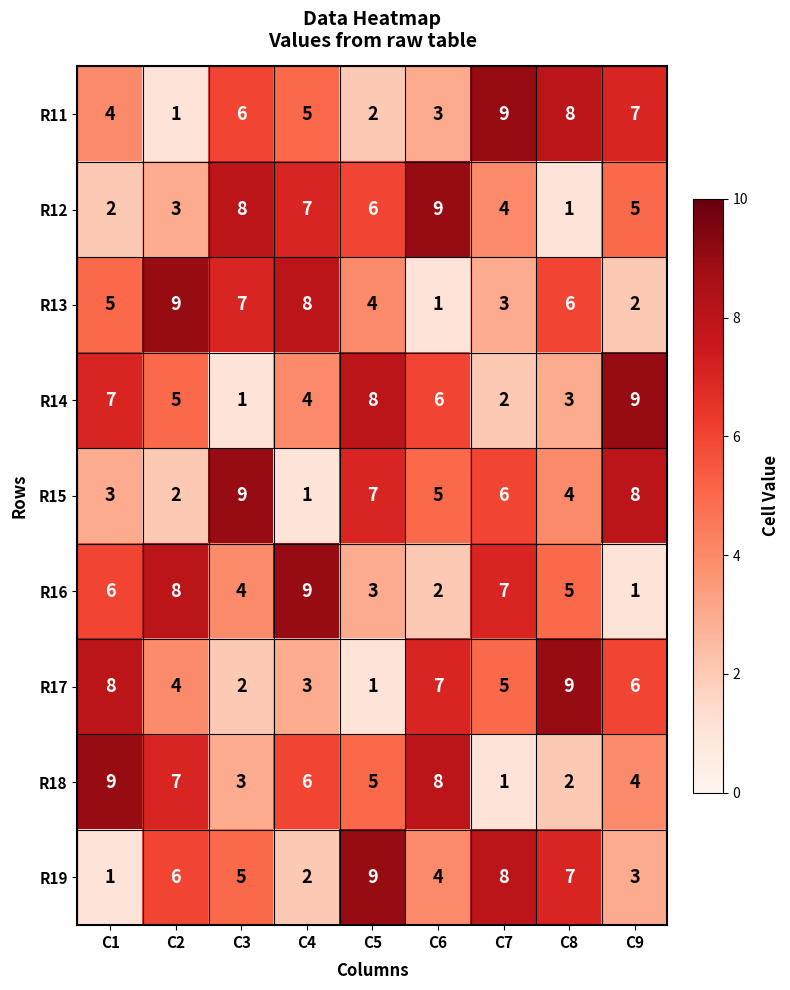

What is the sum of the R14 values at C6 and C7?

8